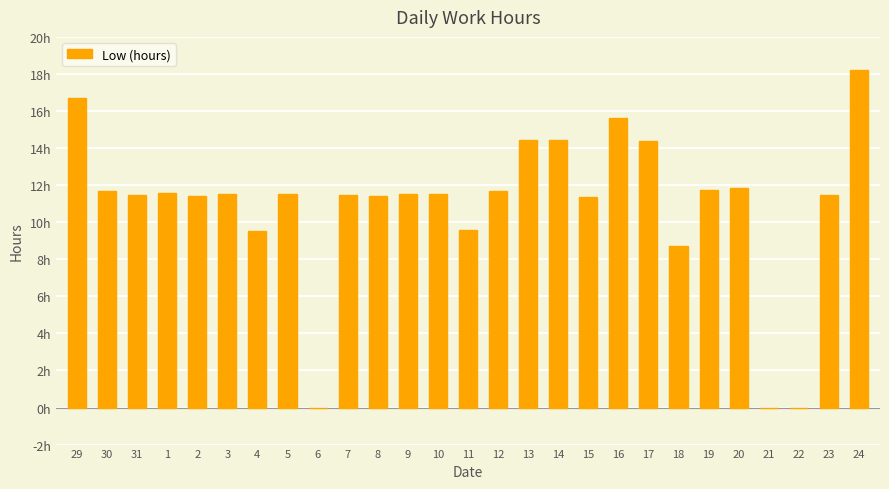

Approximately how many times larger is the value at 2 compared to 30?

1.0